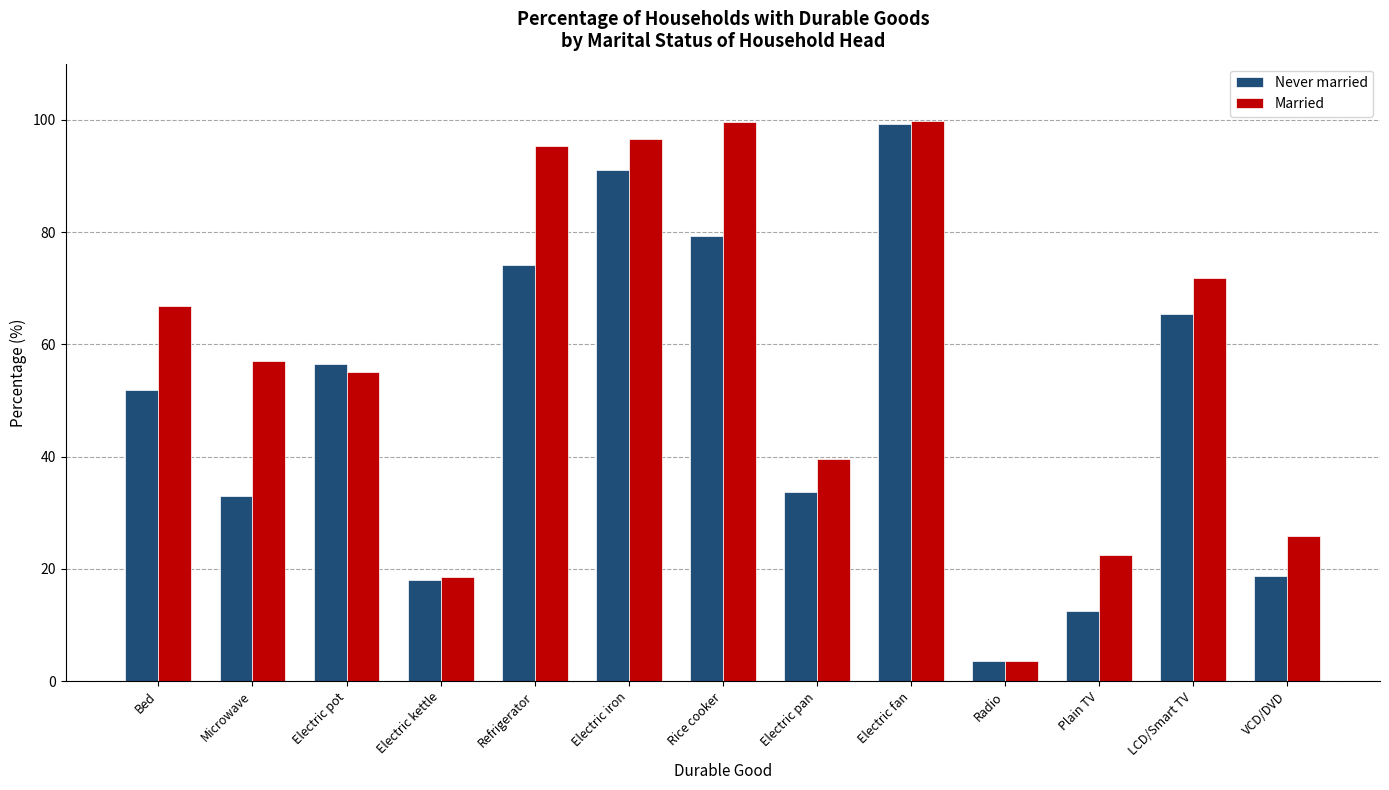

Is it true that Married equals 99.8 at Electric fan?

True